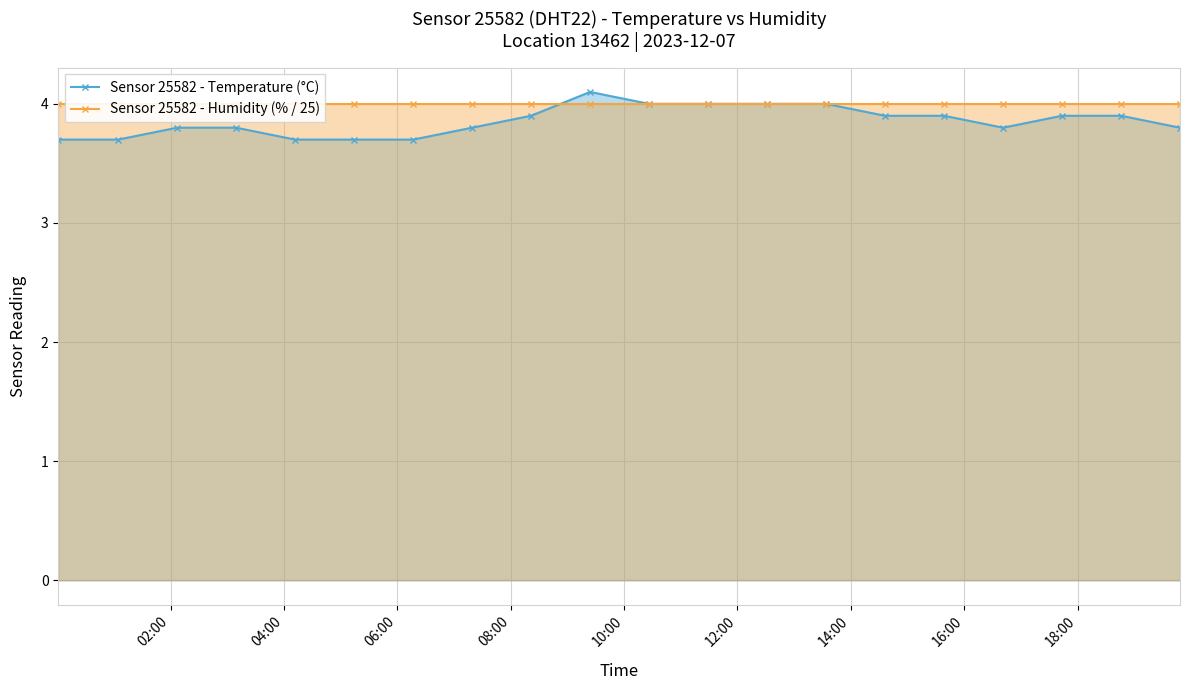

Which series has the widest spread of values?

Sensor 25582 - Temperature (°C)